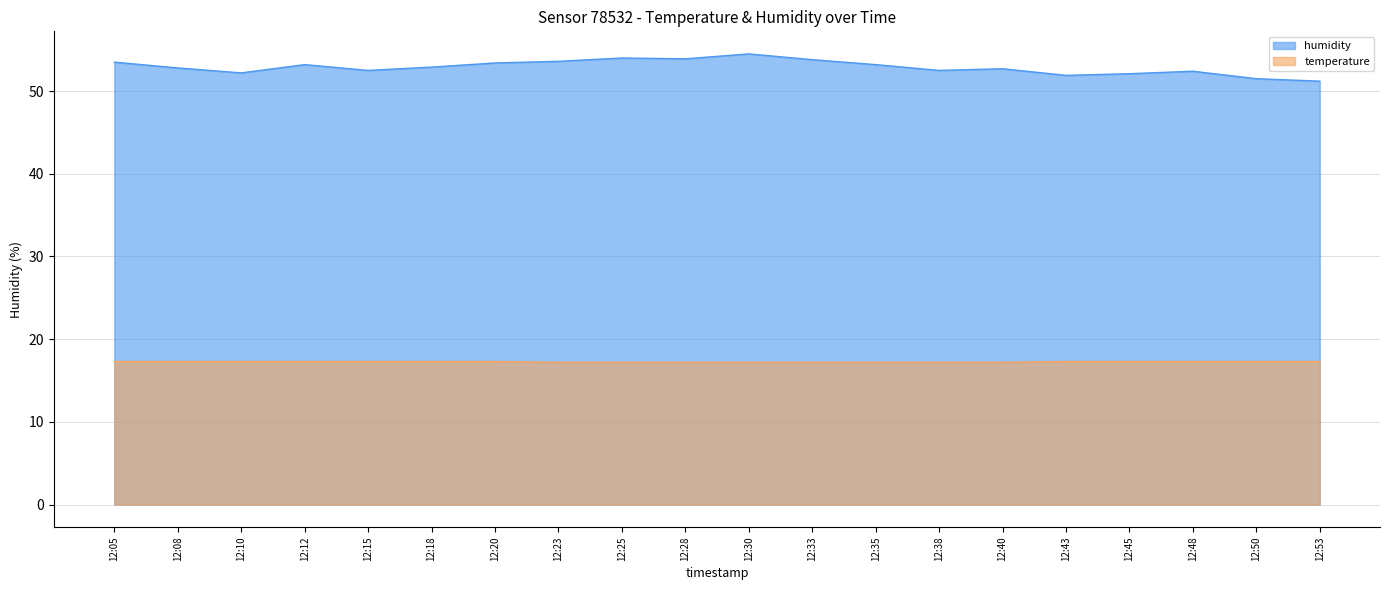

What is the total value across all series at 12:43?

69.2